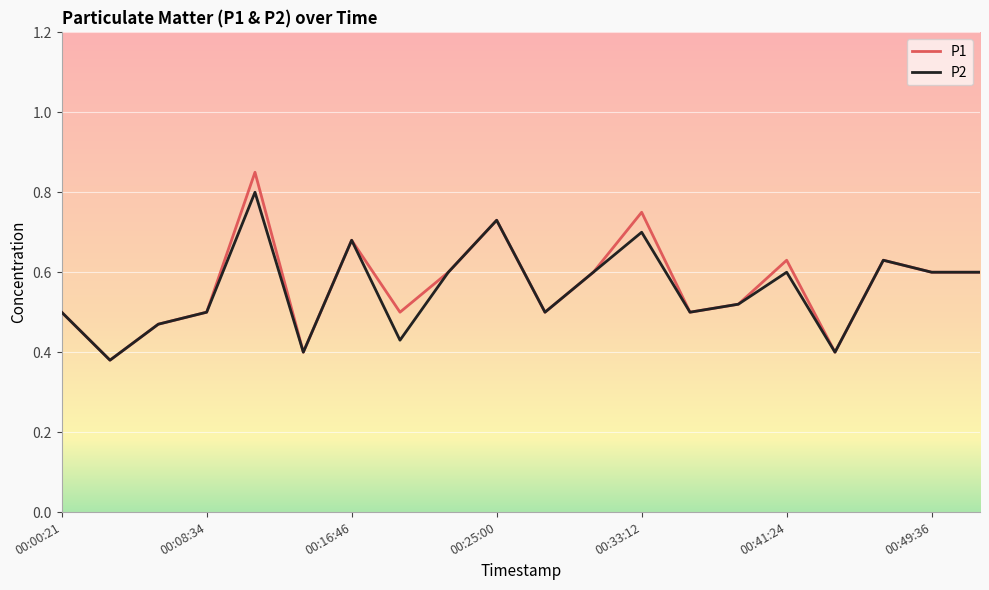

Which series has the widest spread of values?

P1